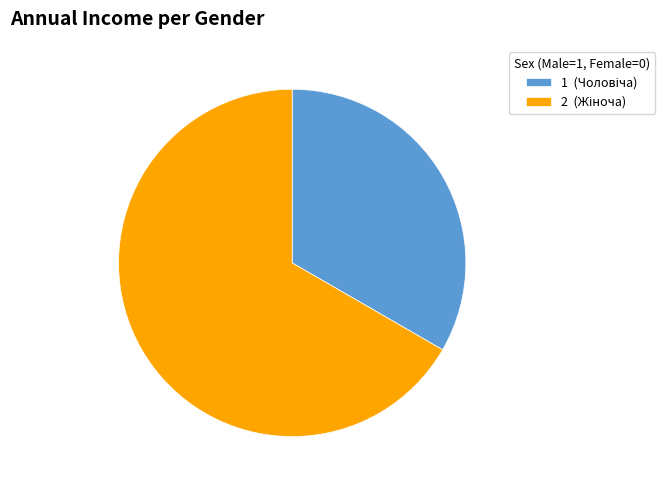

How many slices are in this pie chart?

2